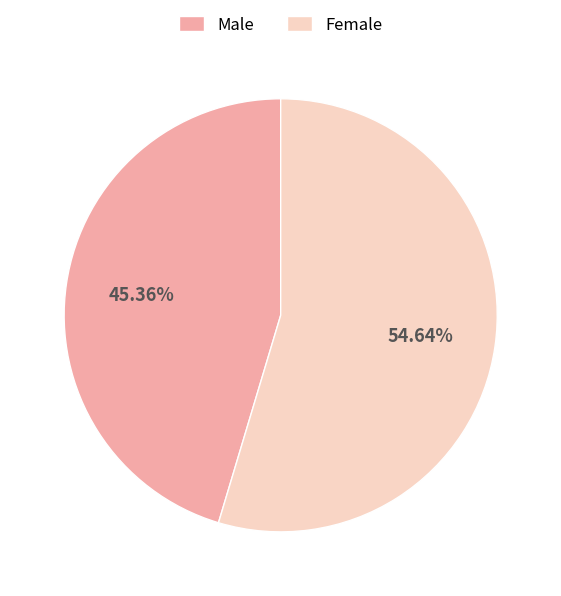

Is there any slice that represents more than half of the pie?

Yes